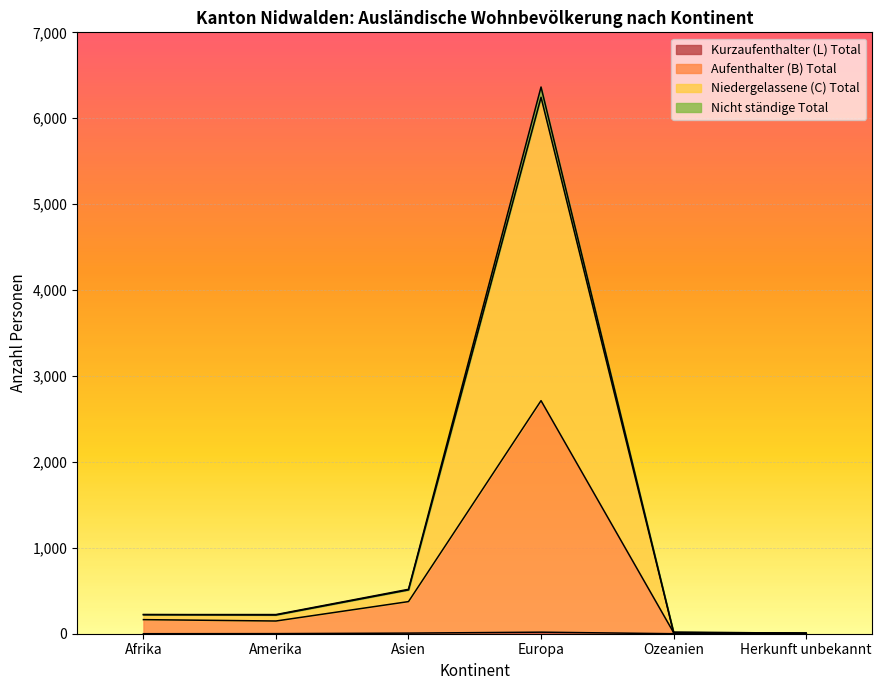

What is the maximum value shown in the chart?

6364